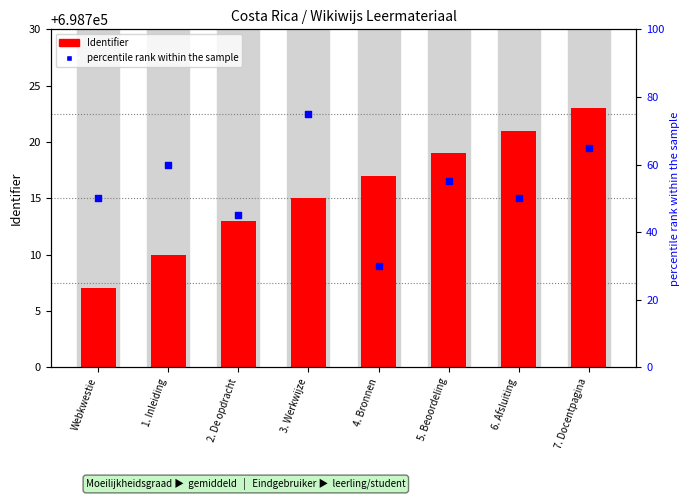

What are all the series names shown in the legend?

Identifier, percentile rank within the sample